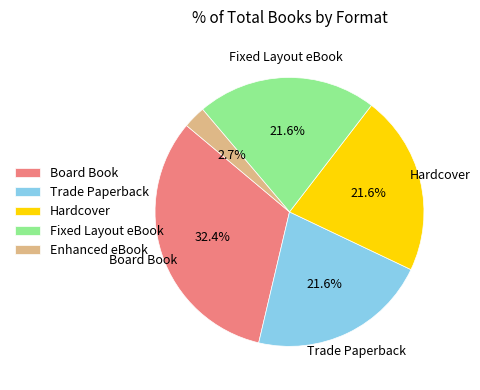

How many slices are in this pie chart?

5